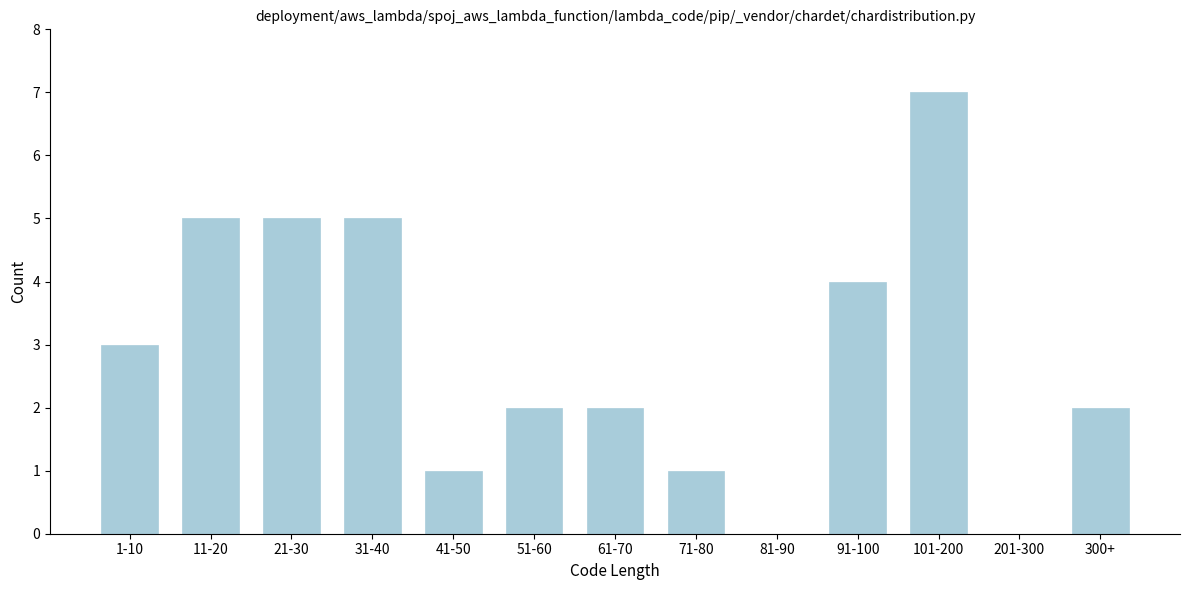

Reading left to right, what are all the values shown in this chart?

1-10=3	11-20=5	21-30=5	31-40=5	41-50=1	51-60=2	61-70=2	71-80=1	81-90=0	91-100=4	101-200=7	201-300=0	300+=2